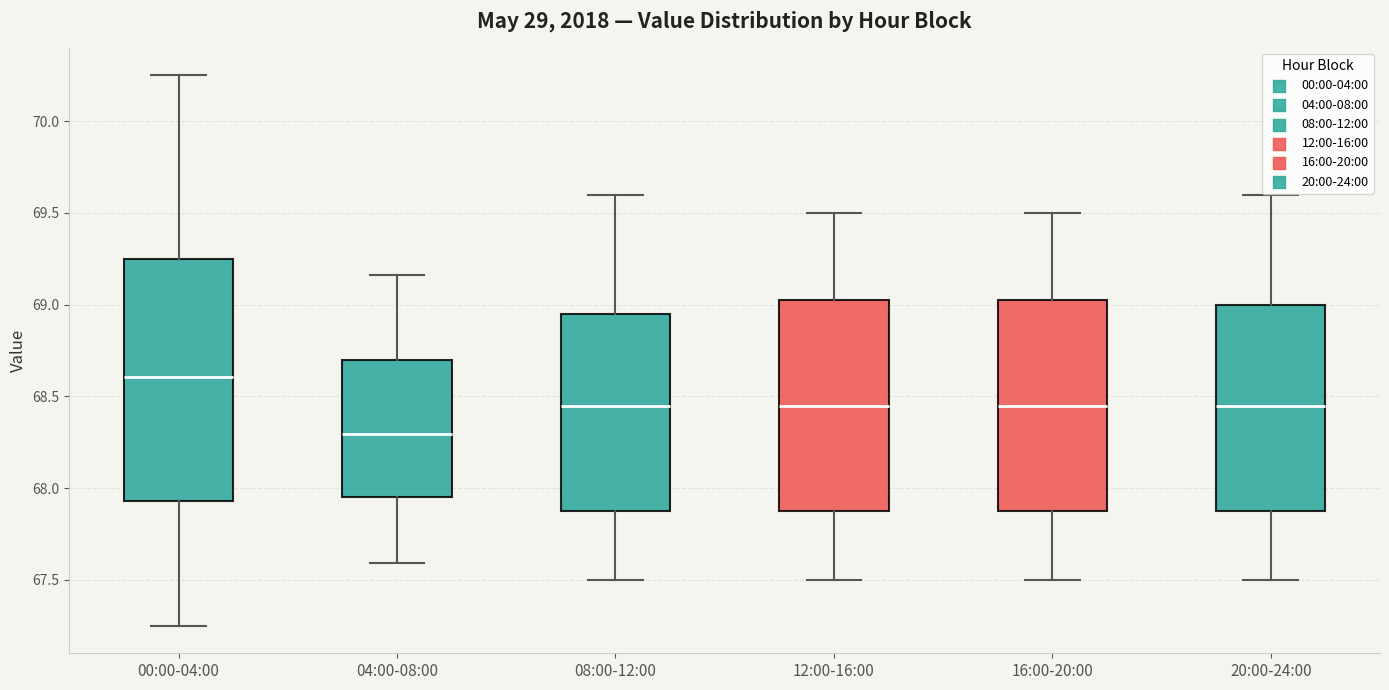

Reading left to right, transcribe this box plot: for each box, give where its median line is, the range the box spans, and where its two whiskers end, as read against the y-axis. The values are not printed on the chart, so give them approximately, as read against the axis.

00:00-04:00: median 68.60, box 67.95 to 69.25, whiskers 67.25 to 70.25
04:00-08:00: median 68.30, box 67.95 to 68.70, whiskers 67.60 to 69.15
08:00-12:00: median 68.45, box 67.90 to 68.95, whiskers 67.50 to 69.60
12:00-16:00: median 68.45, box 67.90 to 69.05, whiskers 67.50 to 69.50
16:00-20:00: median 68.45, box 67.90 to 69.05, whiskers 67.50 to 69.50
20:00-24:00: median 68.45, box 67.90 to 69.00, whiskers 67.50 to 69.60